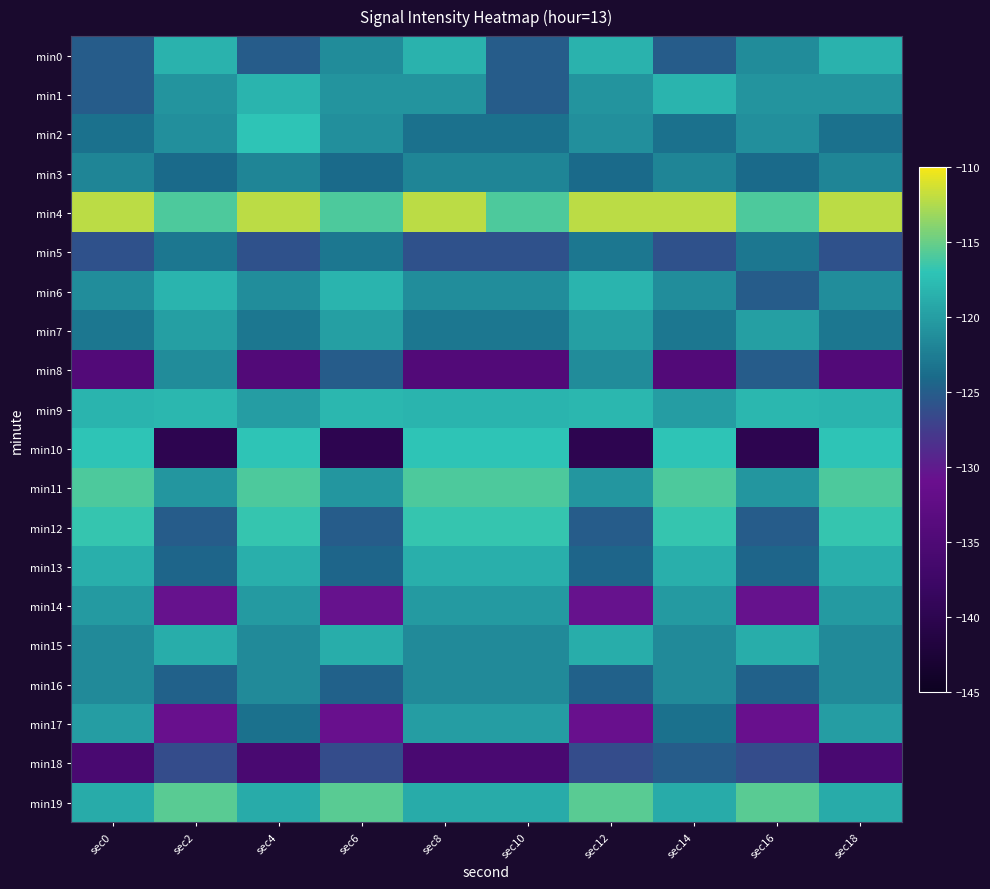

What is the minimum value shown in the chart?

-140.0